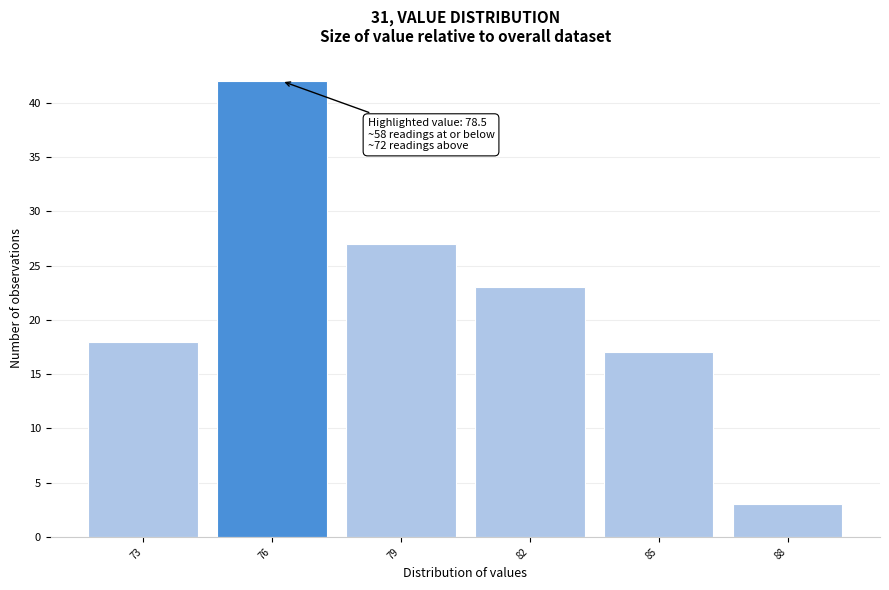

Reading left to right, transcribe all the data shown in this chart.

73=18	76=42	79=27	82=23	85=17	88=3